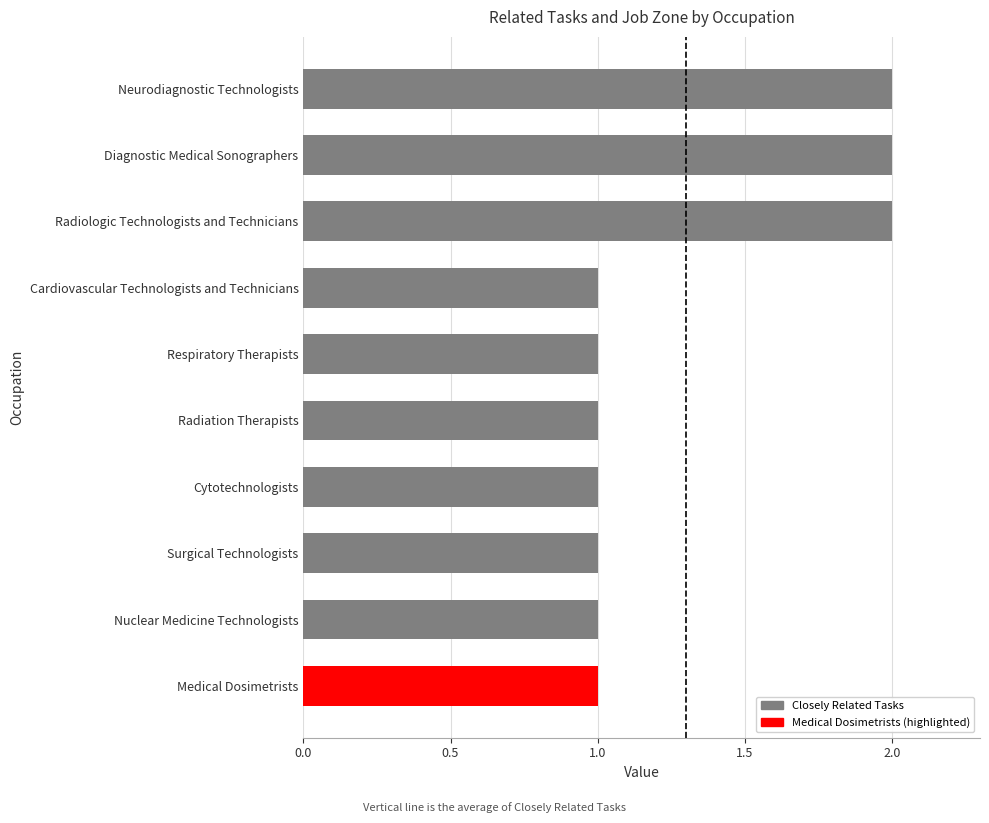

What is the label of the 8th bar from the top?

Surgical Technologists